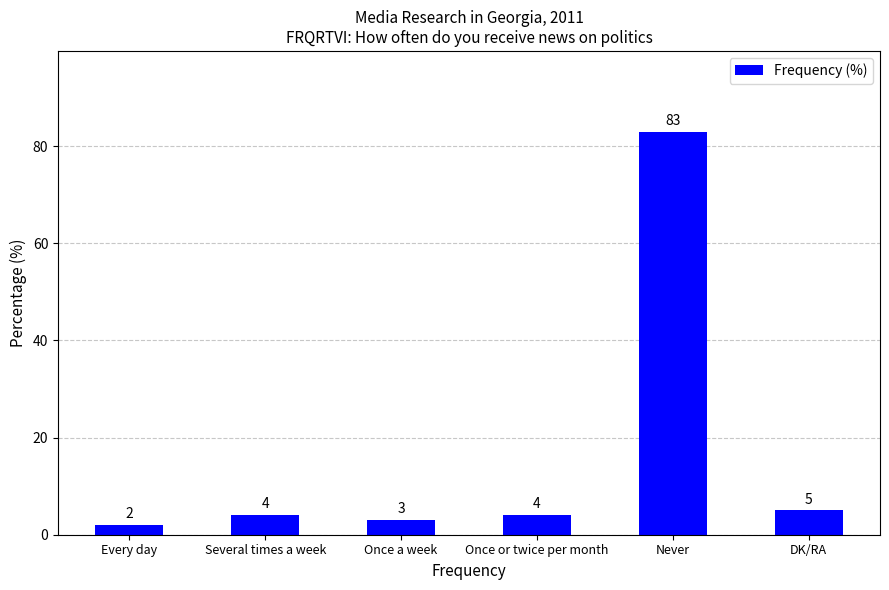

Reading left to right, extract all data points from this chart.

2	4	3	4	83	5